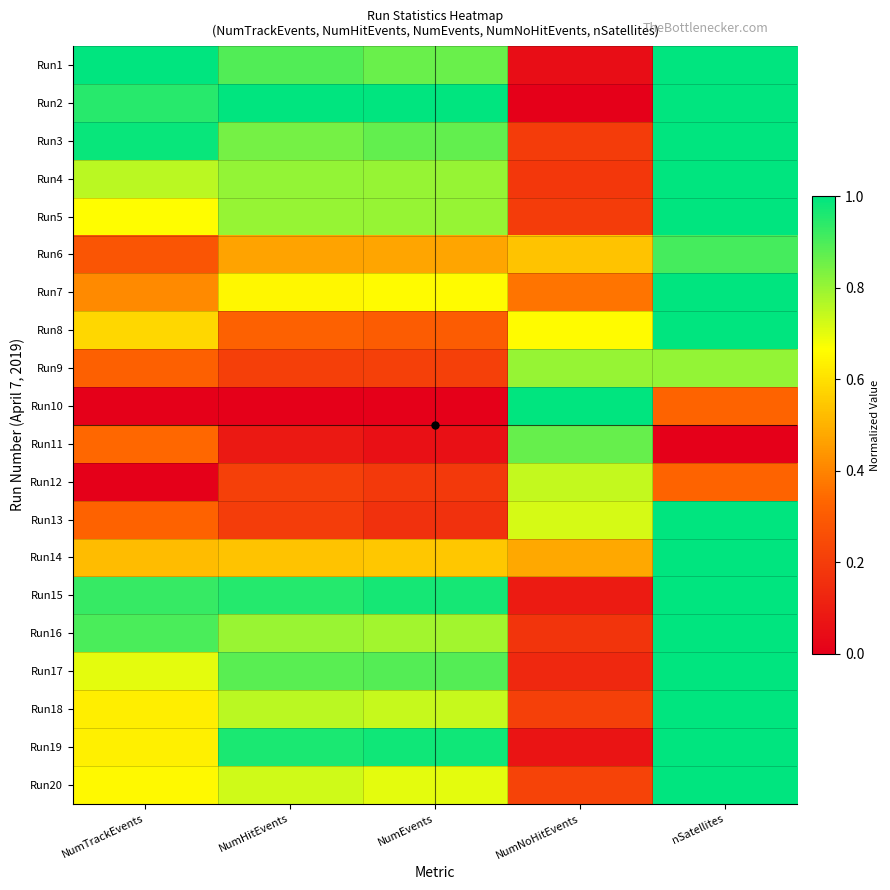

At which category is the sum across all series the highest?

nSatellites